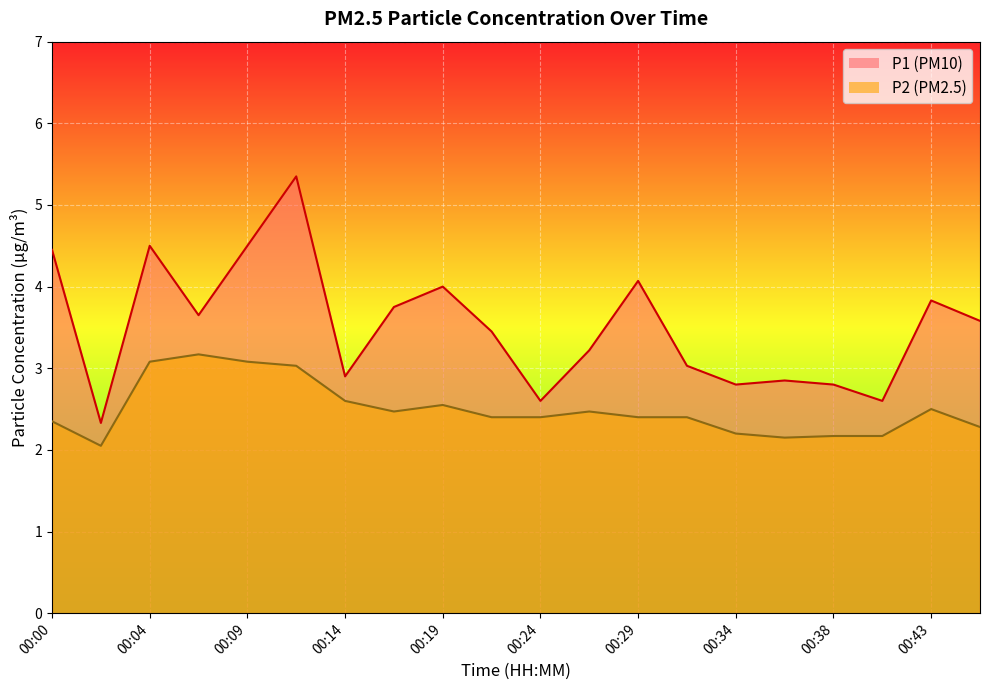

Which category has the highest value in the P1 series?

00:12